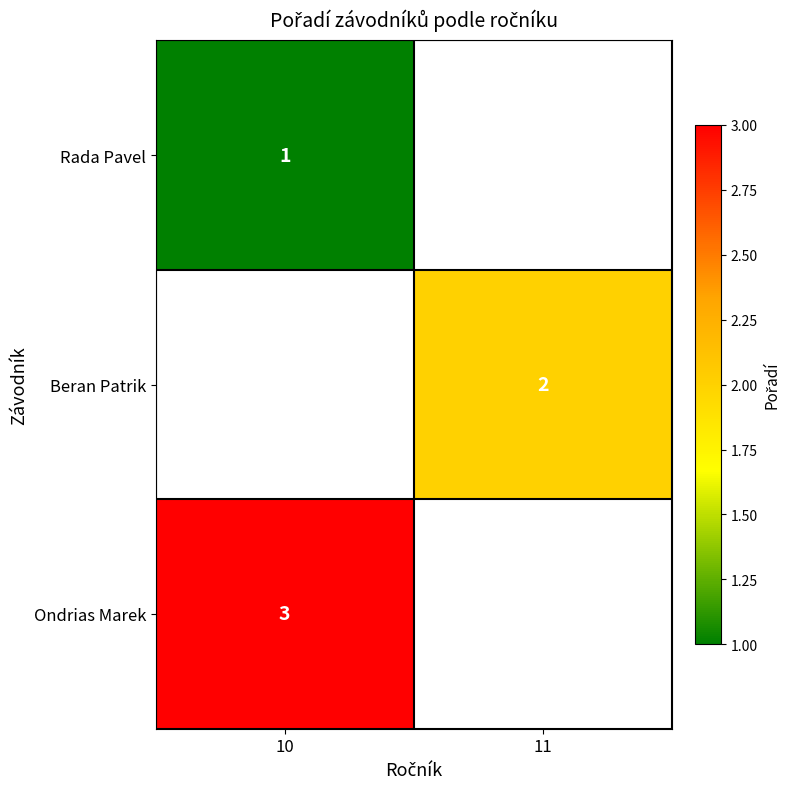

Is the value of Rada Pavel at 10 greater than the value of Ondrias Marek at 10?

No